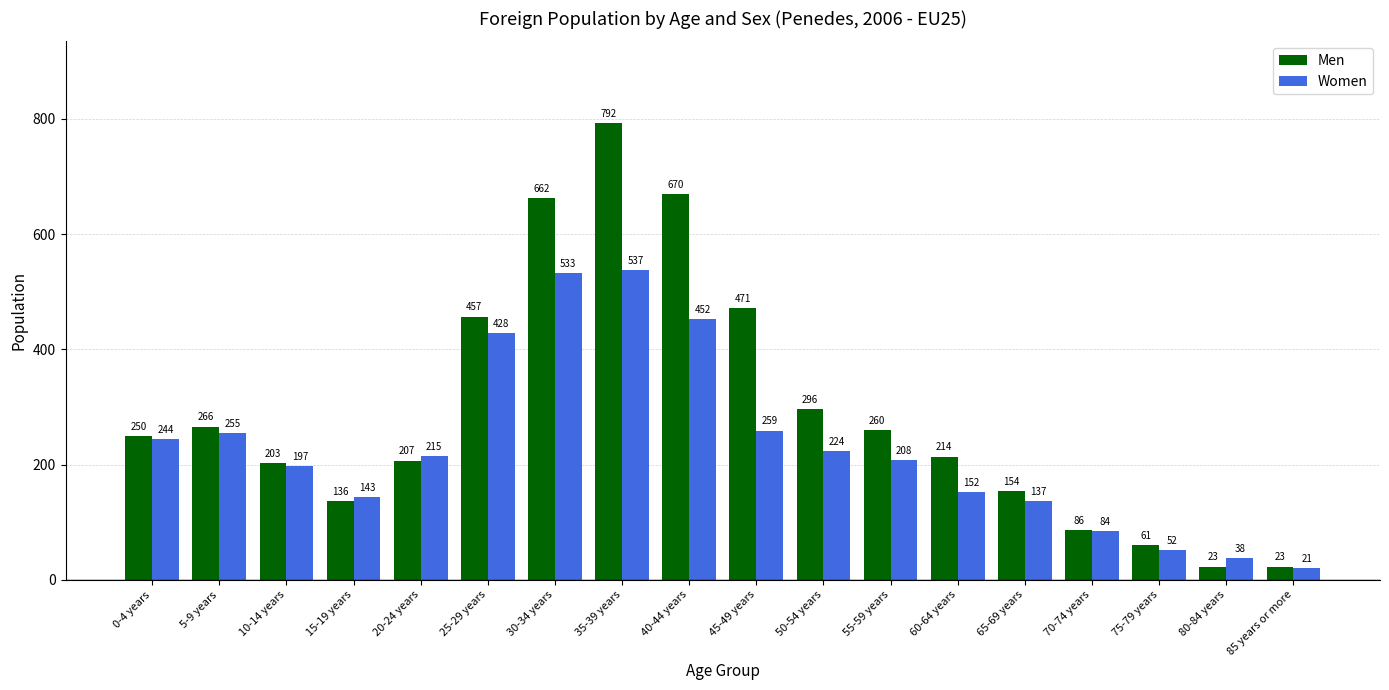

Read the Men value at 25-29 years, to the nearest 100.

500